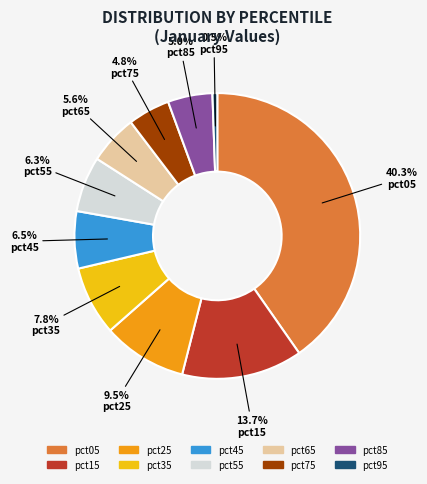

What is the largest slice in the pie chart?

pct05